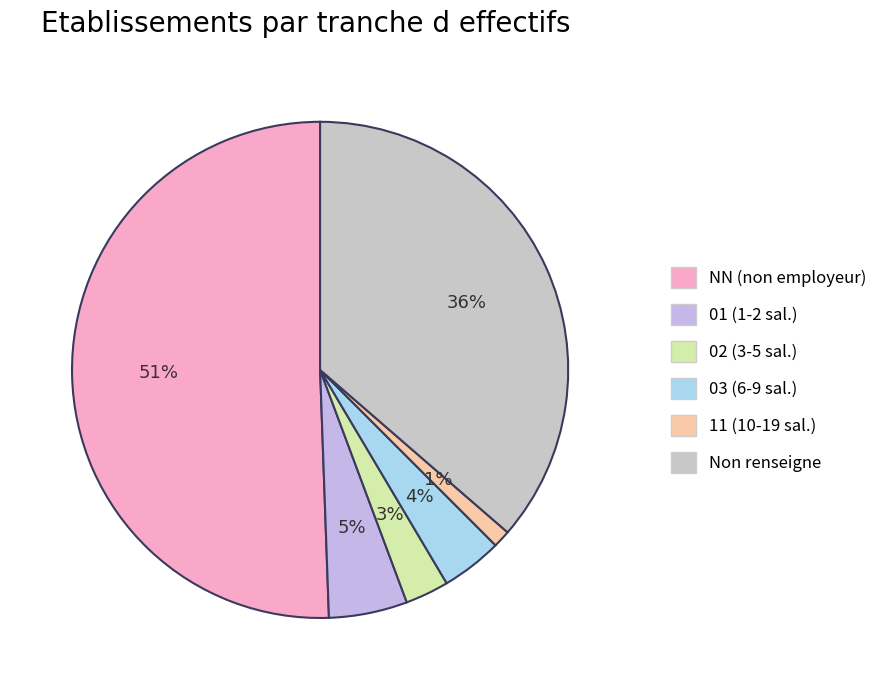

How many segments does this pie chart have?

6